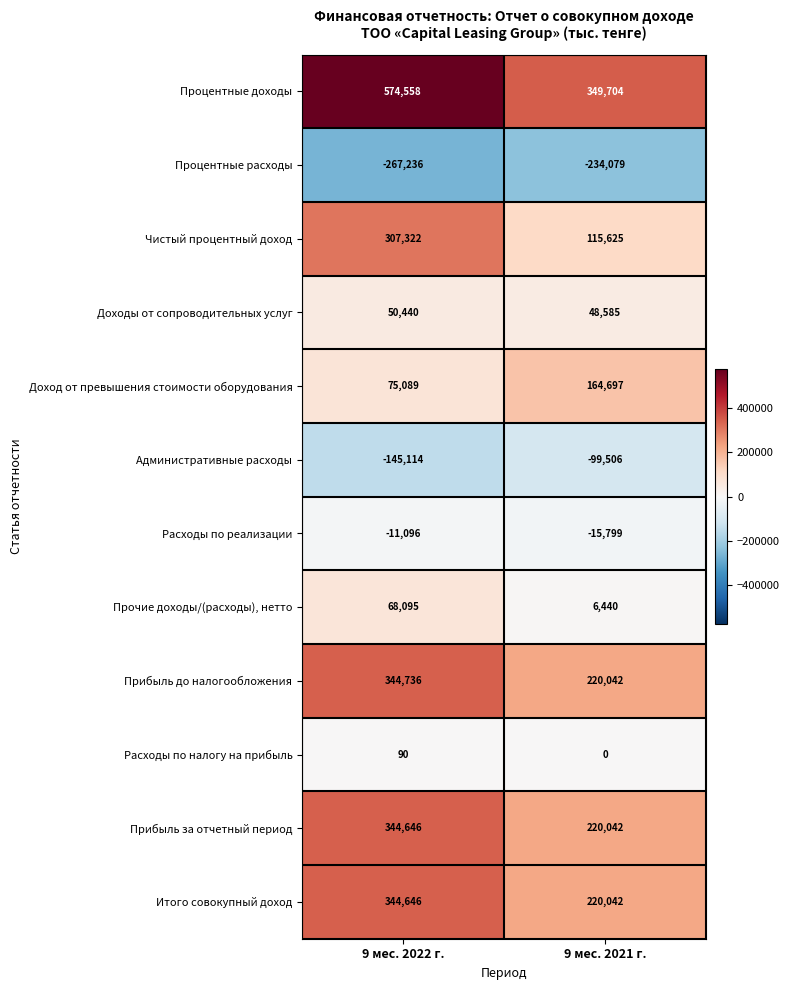

Reading left to right, list all the values displayed in this chart.

Процентные доходы: 9 мес. 2022 г.=574558	9 мес. 2021 г.=349704
Процентные расходы: 9 мес. 2022 г.=-267236	9 мес. 2021 г.=-234079
Чистый процентный доход: 9 мес. 2022 г.=307322	9 мес. 2021 г.=115625
Доходы от сопроводительных услуг: 9 мес. 2022 г.=50440	9 мес. 2021 г.=48585
Доход от превышения стоимости оборудования: 9 мес. 2022 г.=75089	9 мес. 2021 г.=164697
Административные расходы: 9 мес. 2022 г.=-145114	9 мес. 2021 г.=-99506
Расходы по реализации: 9 мес. 2022 г.=-11096	9 мес. 2021 г.=-15799
Прочие доходы/(расходы), нетто: 9 мес. 2022 г.=68095	9 мес. 2021 г.=6440
Прибыль до налогообложения: 9 мес. 2022 г.=344736	9 мес. 2021 г.=220042
Расходы по налогу на прибыль: 9 мес. 2022 г.=90	9 мес. 2021 г.=0
Прибыль за отчетный период: 9 мес. 2022 г.=344646	9 мес. 2021 г.=220042
Итого совокупный доход: 9 мес. 2022 г.=344646	9 мес. 2021 г.=220042